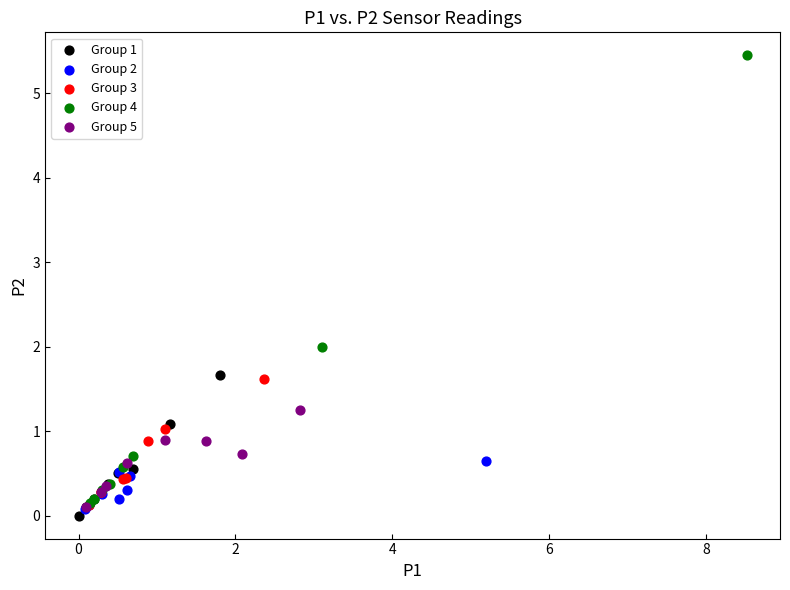

Which series has the widest spread of Y values?

Group 4